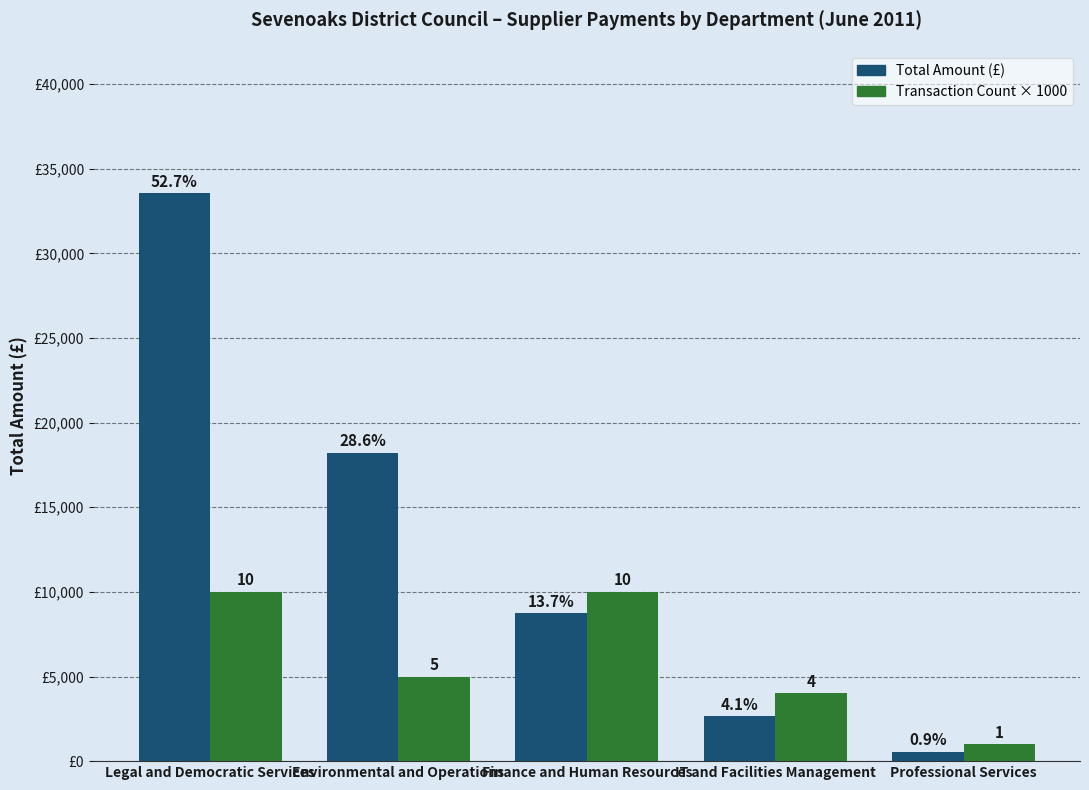

What is the sum of the Transaction Count × 1000 values at IT and Facilities Management and Environmental and Operations?

9000.0